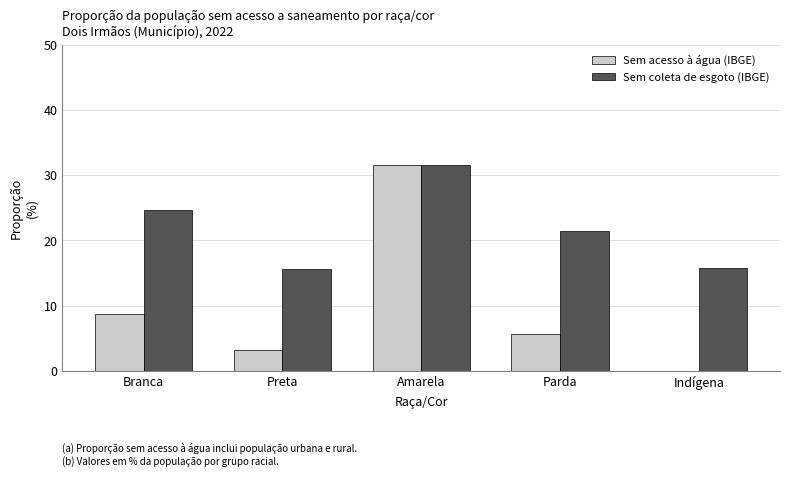

What is the sum of all Sem coleta de esgoto (IBGE) values?

109.1